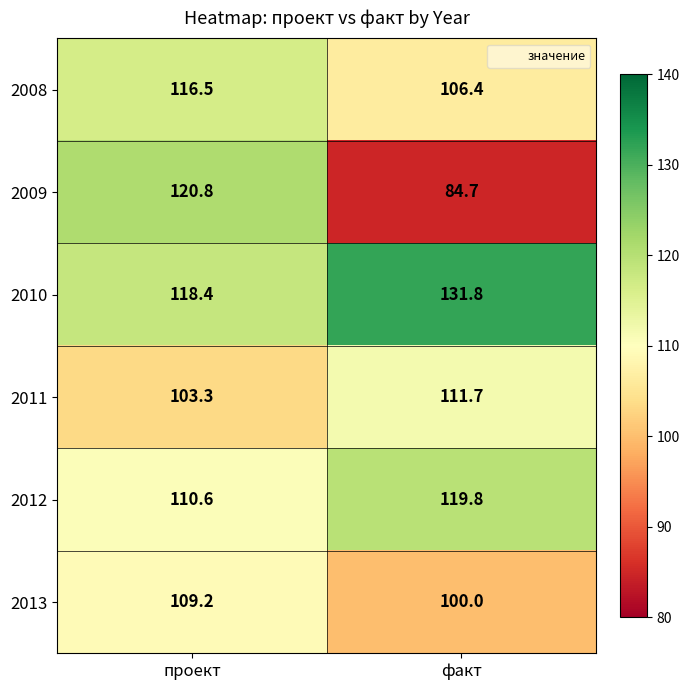

Which series has the largest total across all categories?

2010